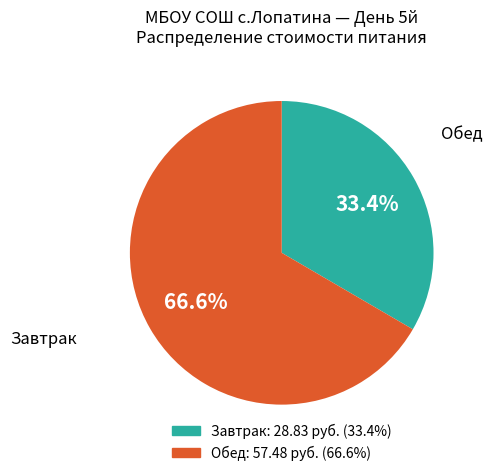

Is there any slice that represents more than half of the pie?

Yes